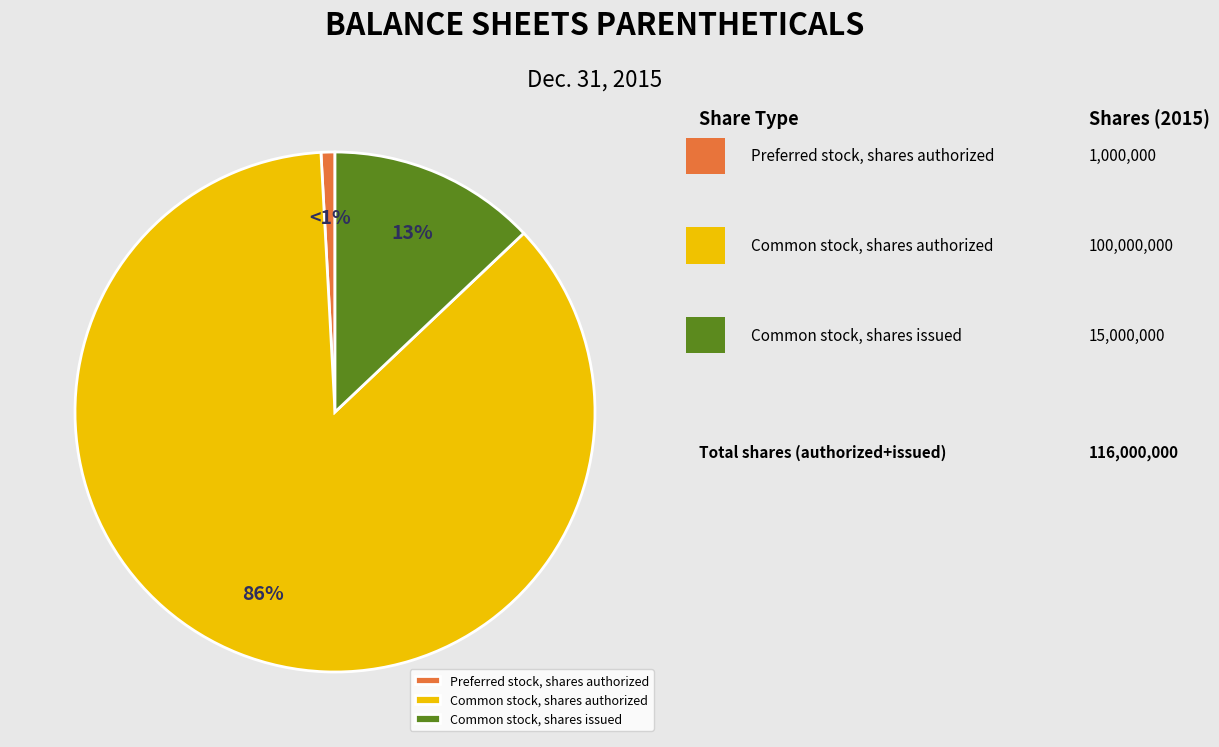

How many slices are in this pie chart?

3